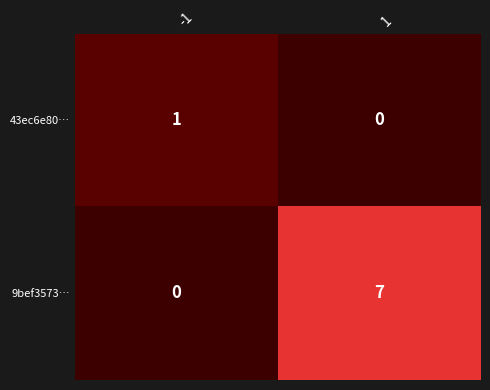

List the labels in order of 43ec6e80… value, smallest first.

1, -1